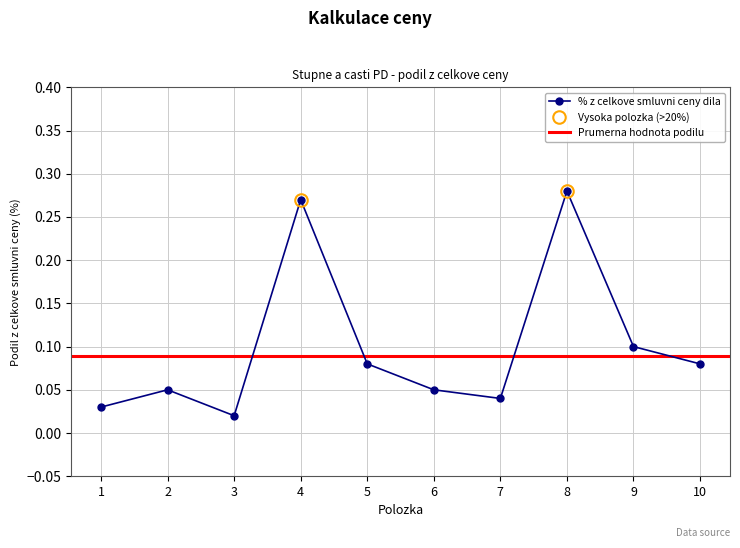

What is the total value across all series at 4?

0.3